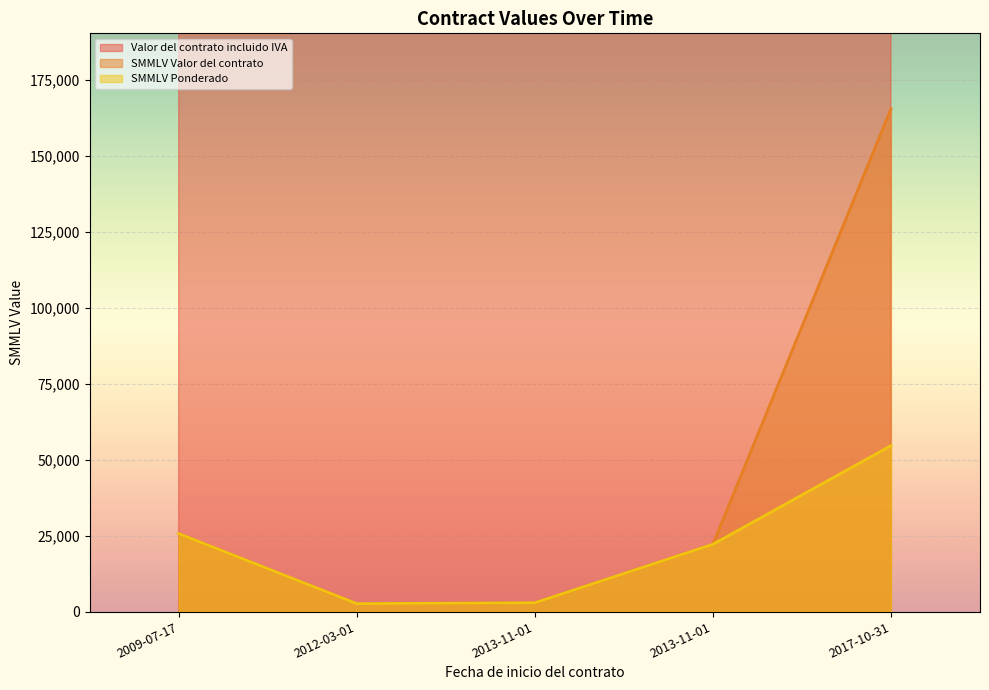

Is the value of SMMLV Ponderado at 2009-07-17 greater than the value of Valor del contrato incluido IVA at 2009-07-17?

No